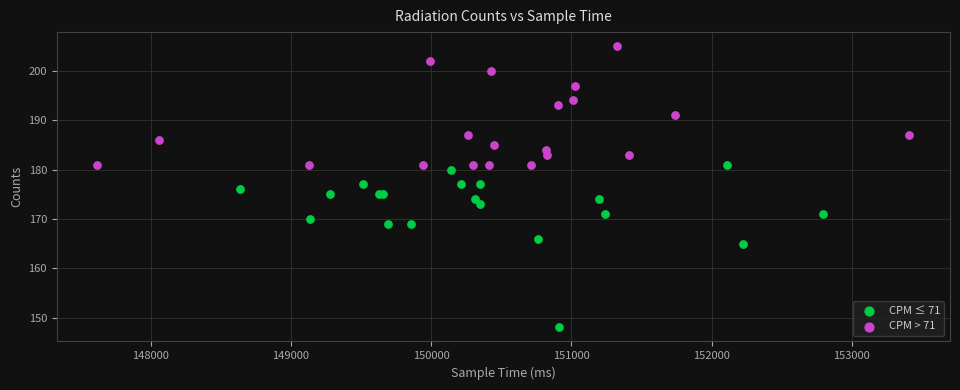

What are all the series names shown in the legend?

CPM ≤ 71, CPM > 71